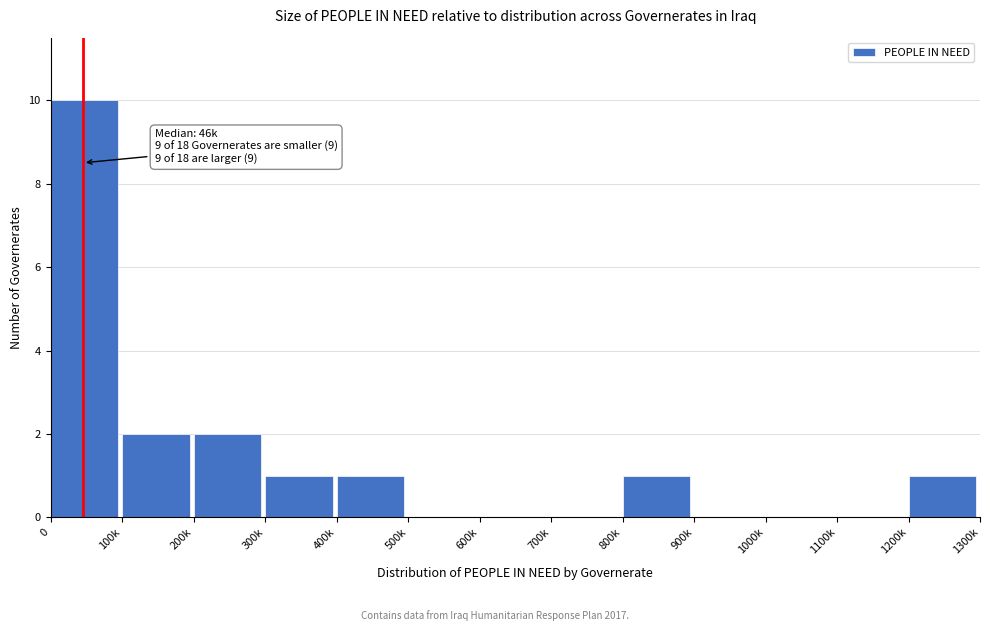

Reading left to right, list all the values displayed in this chart.

0=10	100k=2	200k=2	300k=1	400k=1	500k=0	600k=0	700k=0	800k=1	900k=0	1000k=0	1100k=0	1200k=1